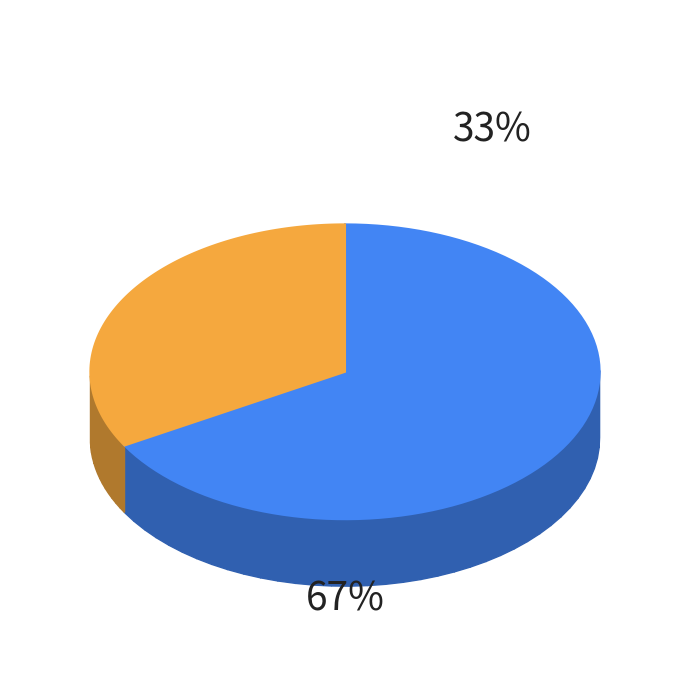

Does Server Account represent more than half of the total?

Yes